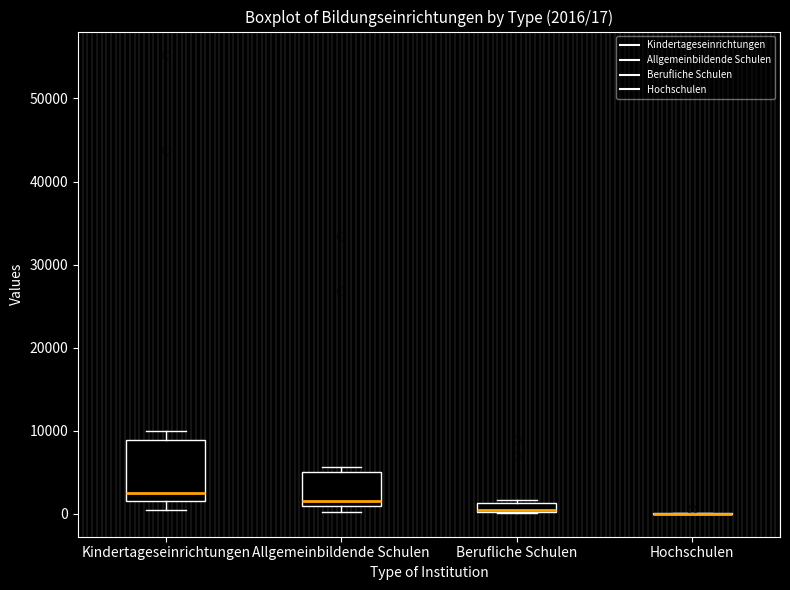

Comparing the boxes themselves (not the whiskers), which one is the tallest?

Kindertageseinrichtungen